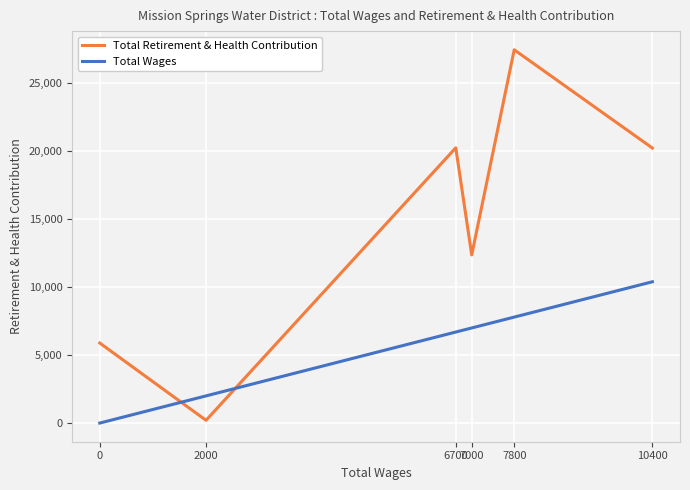

What is the sum of all Total Retirement & Health Contribution values?

86451